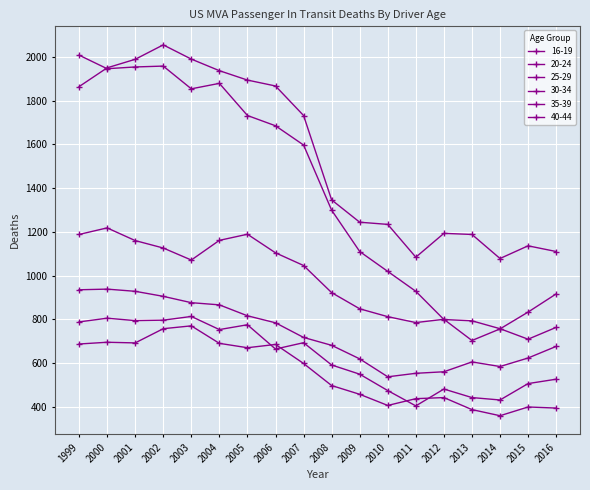

Where does the 30-34 series first go above 717?

1999